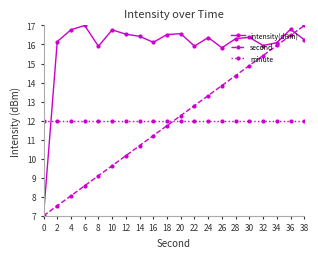

What is the difference between the maximum and minimum values in the second series?

10.0